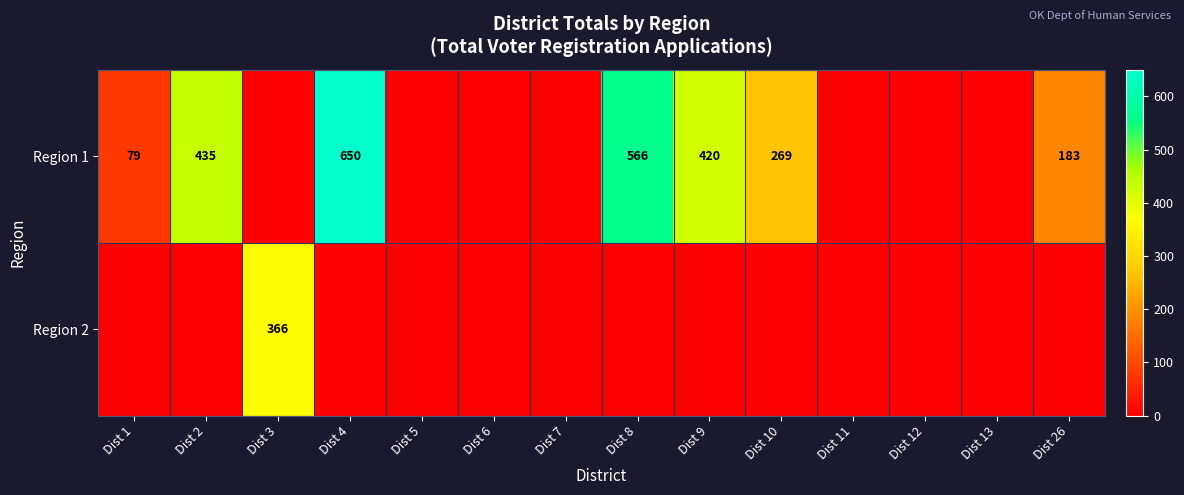

Is it true that Region 1 equals 380 at Dist 10?

False